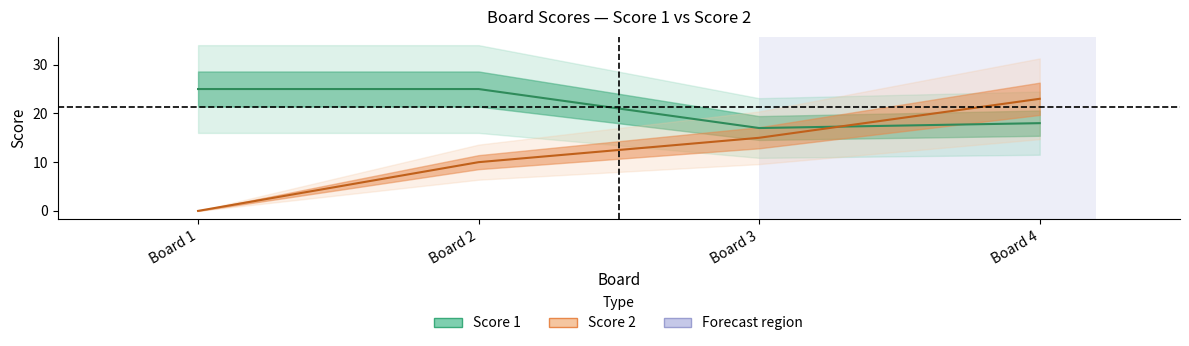

How many data points does each series have?

4